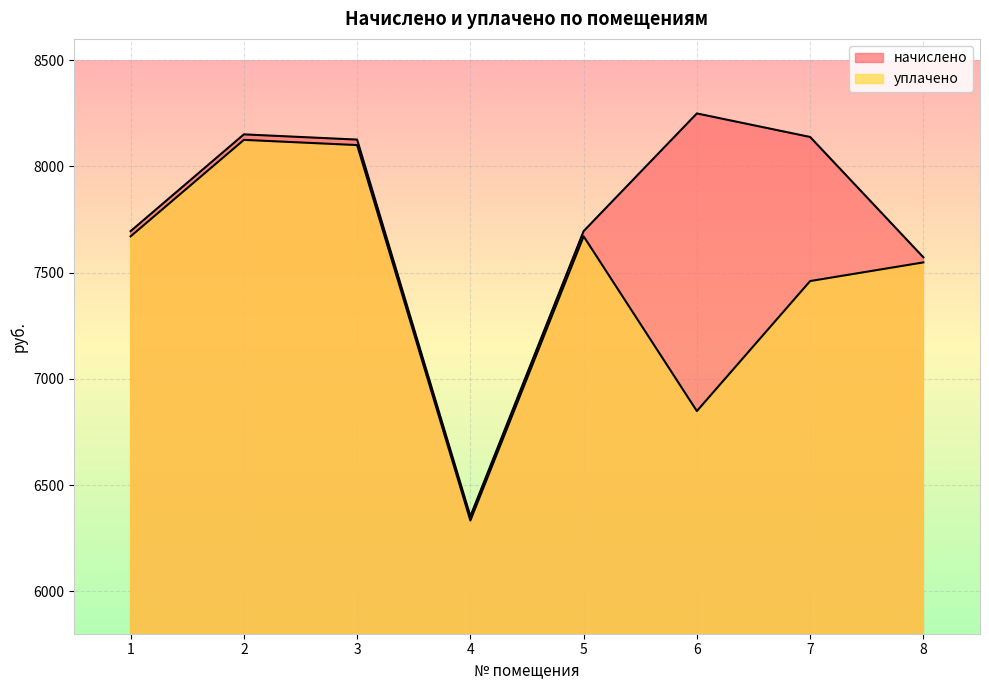

What is the highest value of the уплачено series?

8124.7